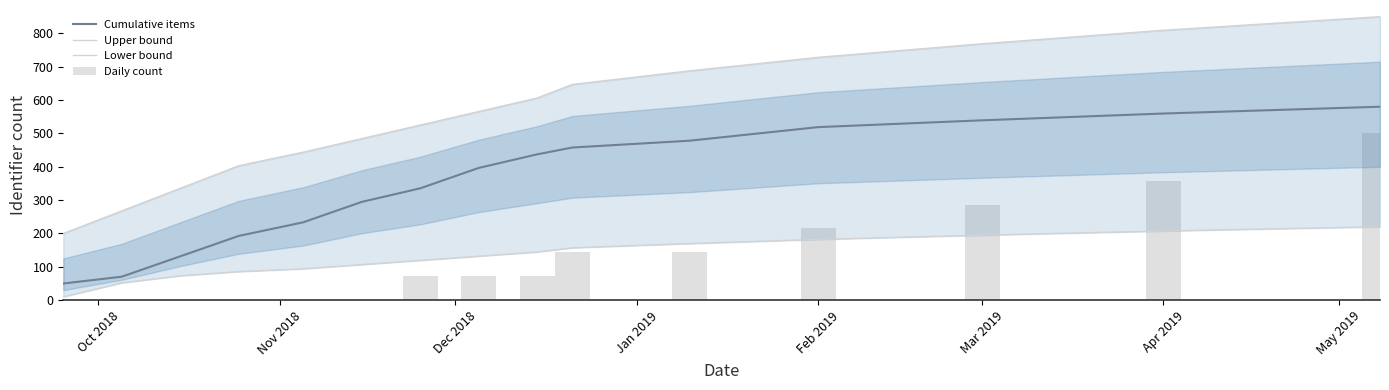

Which series has the largest range (max minus min)?

Upper bound